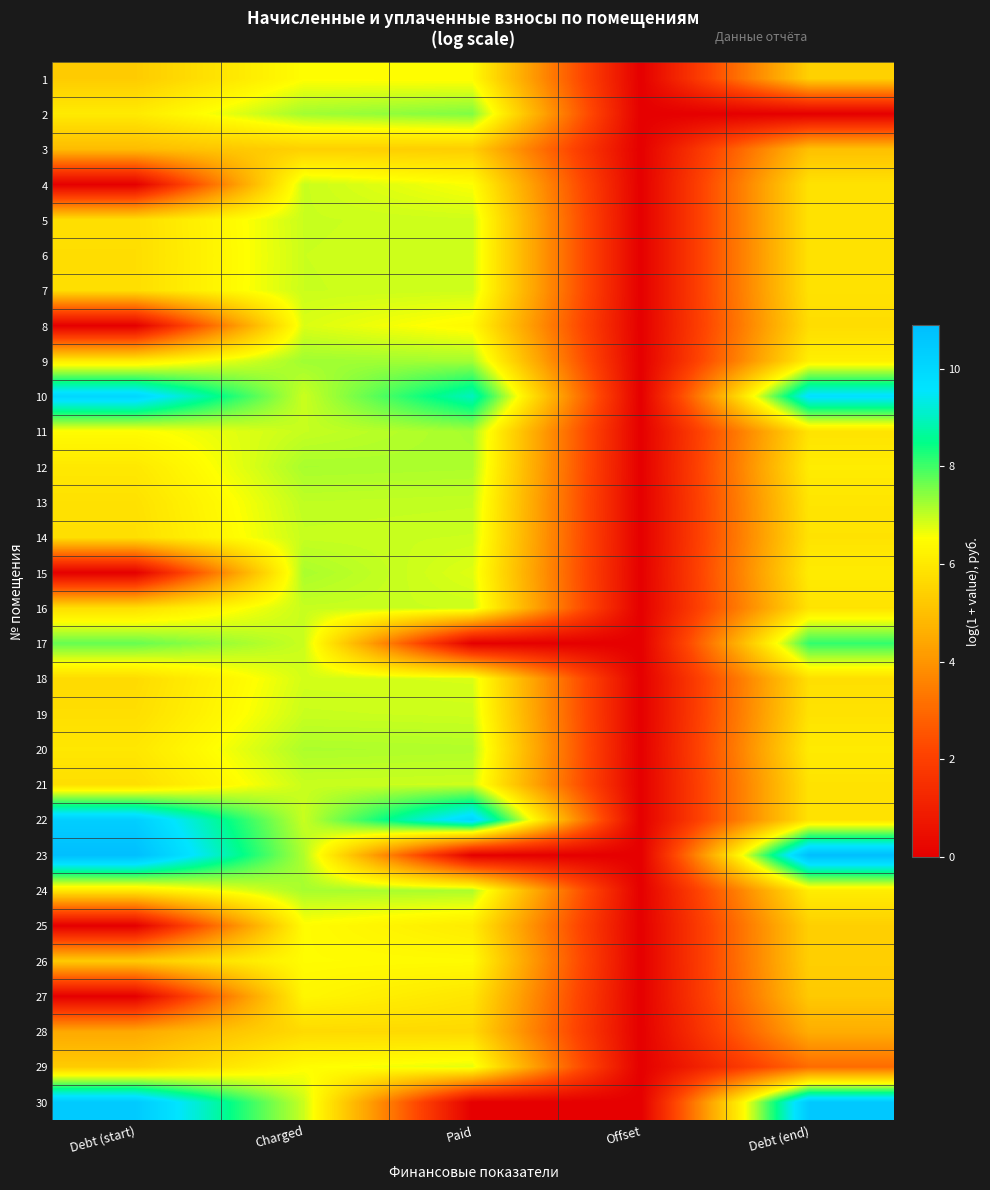

At how many categories does at least one series exceed 0?

4